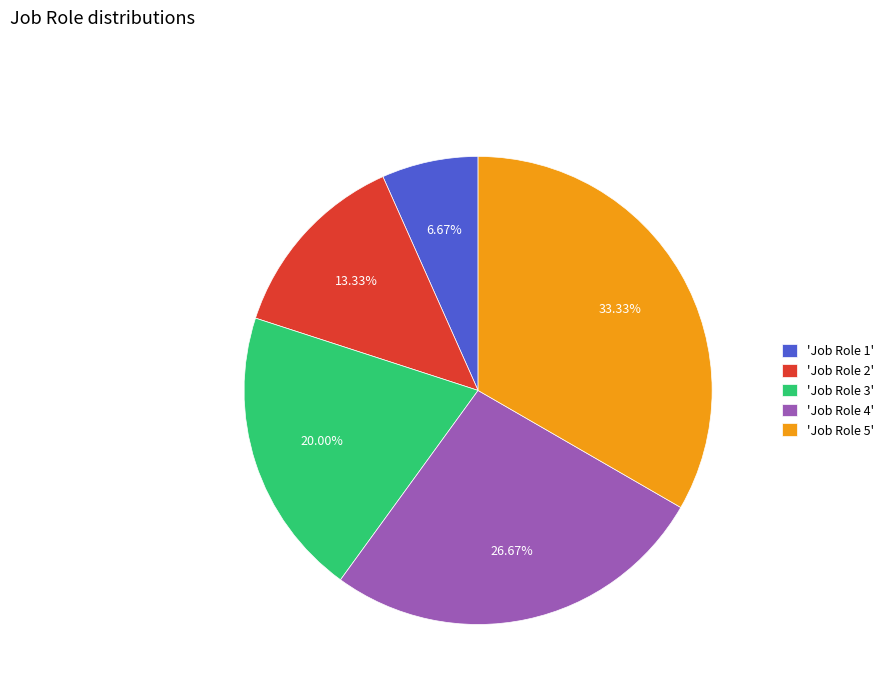

Which slice is the smallest?

'Job Role 1'